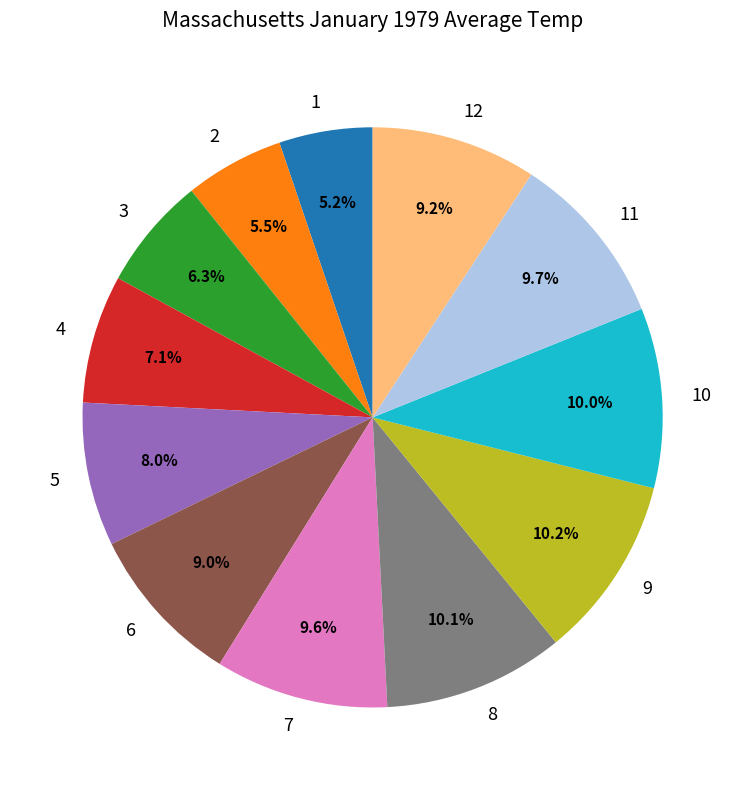

Between 12 and 10, which is larger?

10